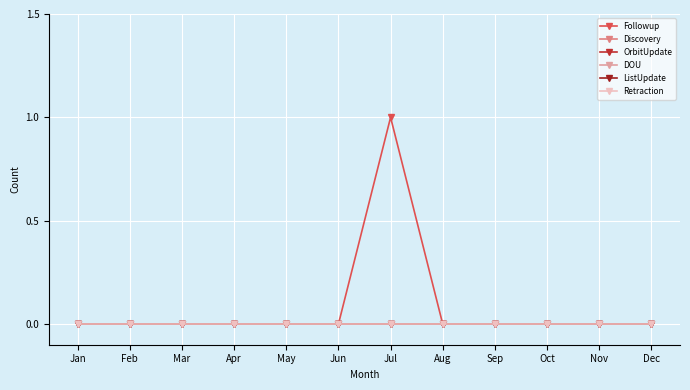

Is this an area chart (filled region under the line)?

No